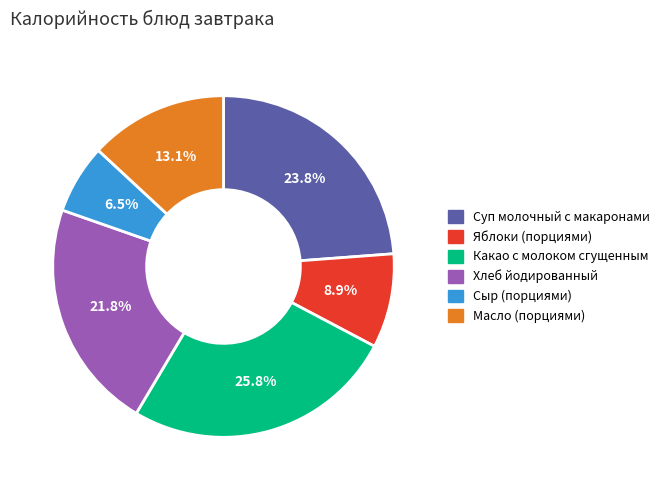

Which slice is the smallest?

Сыр (порциями)